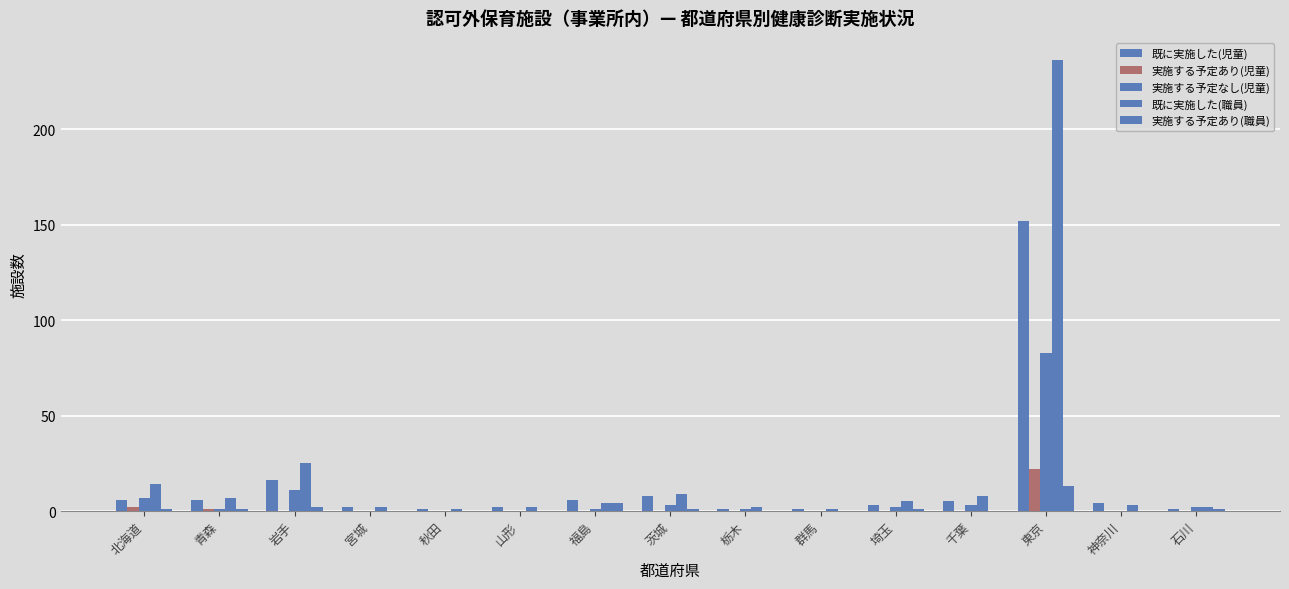

What is the maximum value shown in the chart?

236